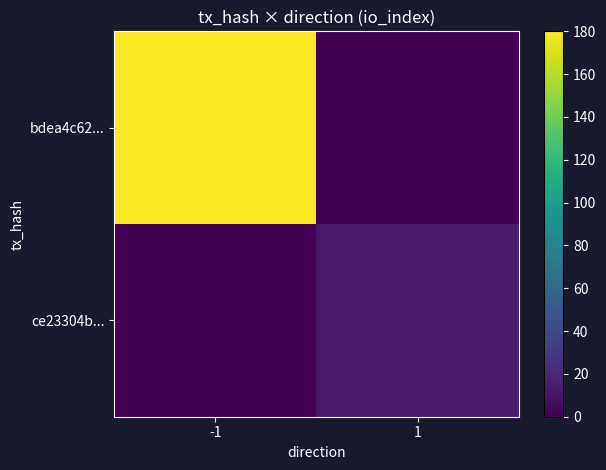

At which category is the sum across all series the highest?

-1